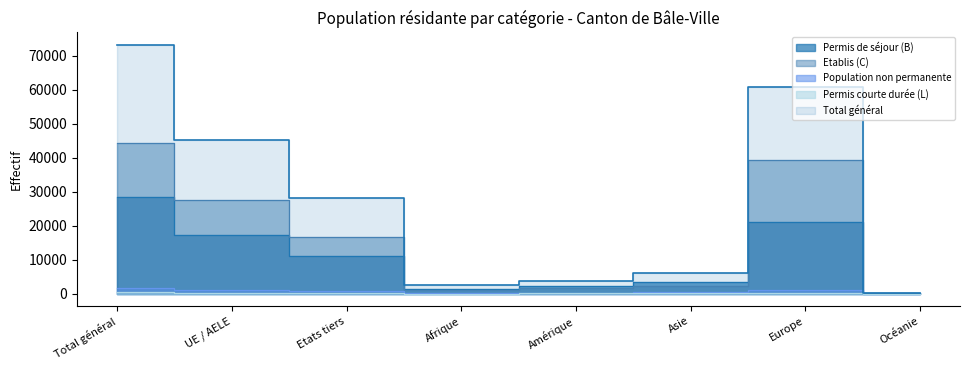

What is the difference between the highest and lowest values at Océanie?

242